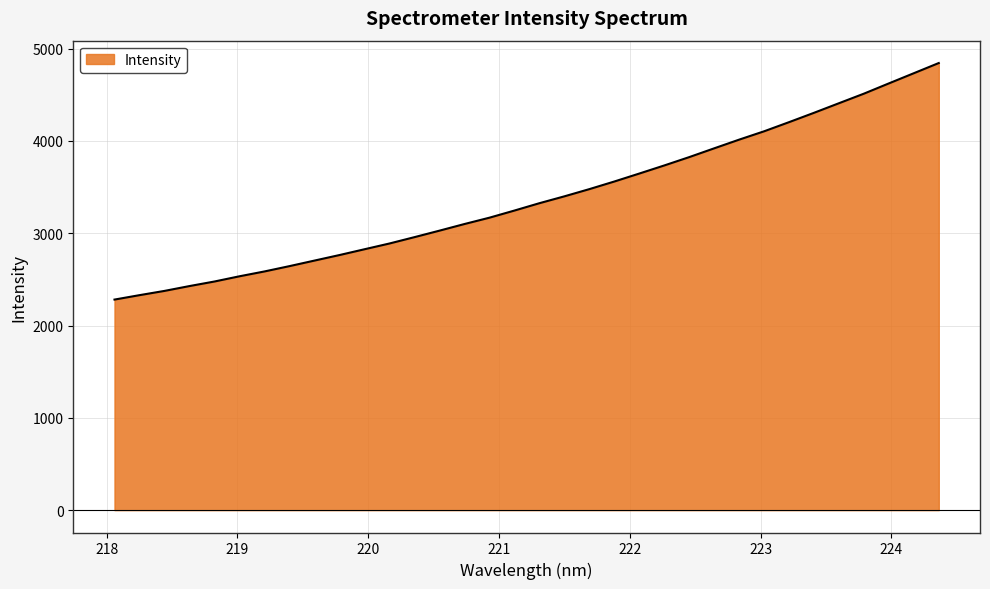

What is the minimum value shown in the chart?

2280.8